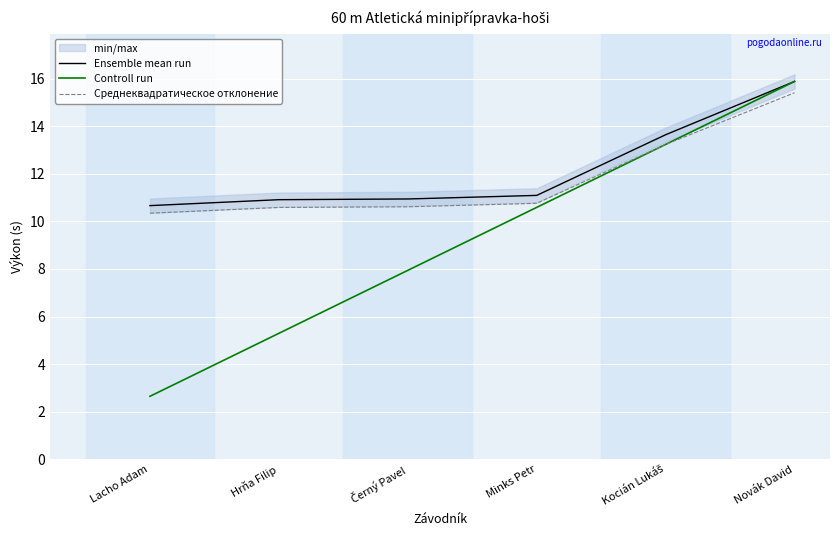

Where is Controll run nearest to the value 9?

Černý Pavel